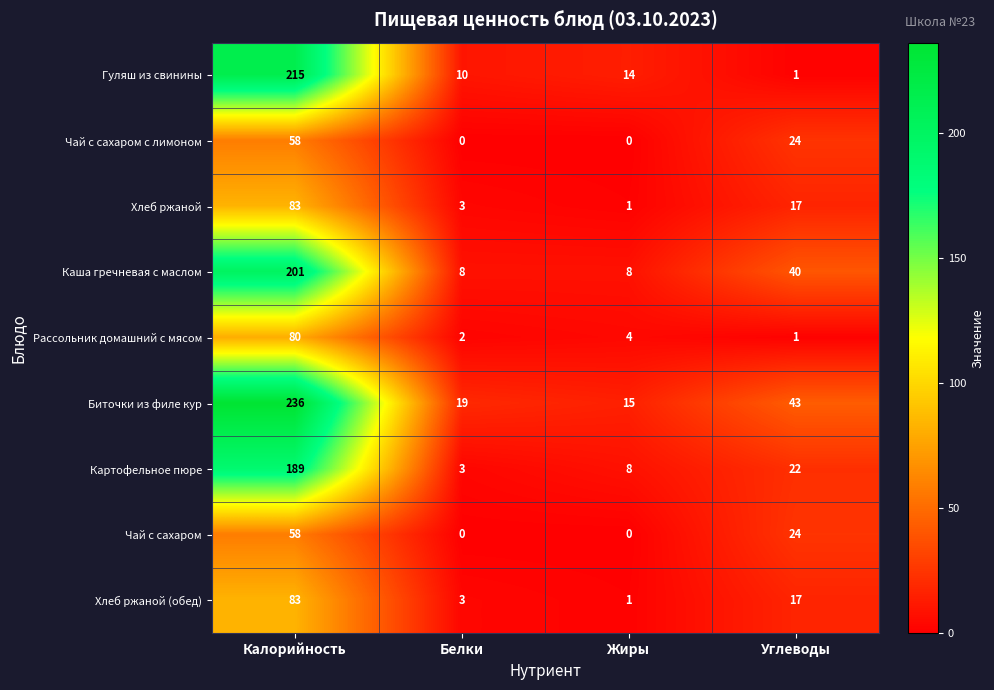

How many series are shown in this chart?

9